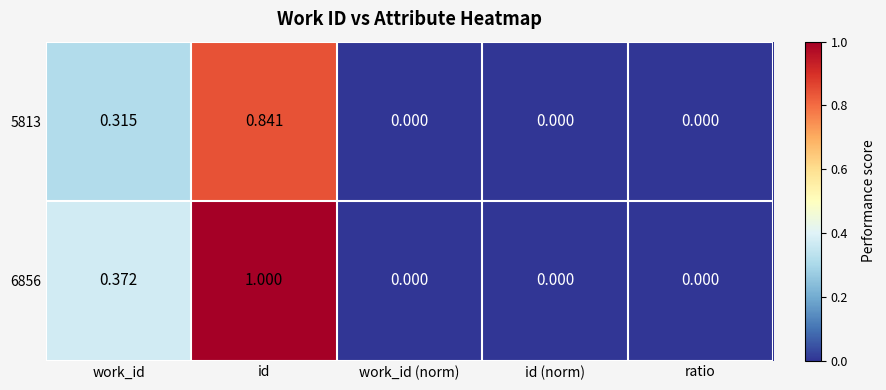

Which category has the highest value across all series?

id